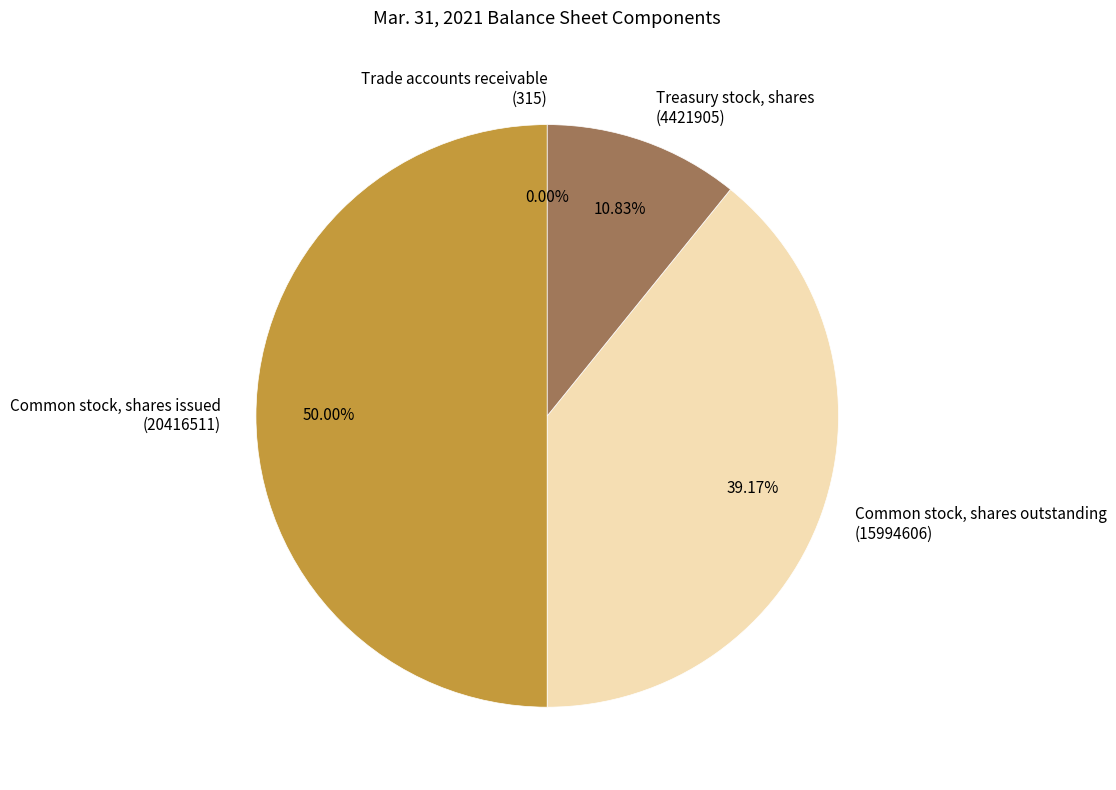

Does Common stock, shares outstanding (15994606) account for over 50% of the chart?

No